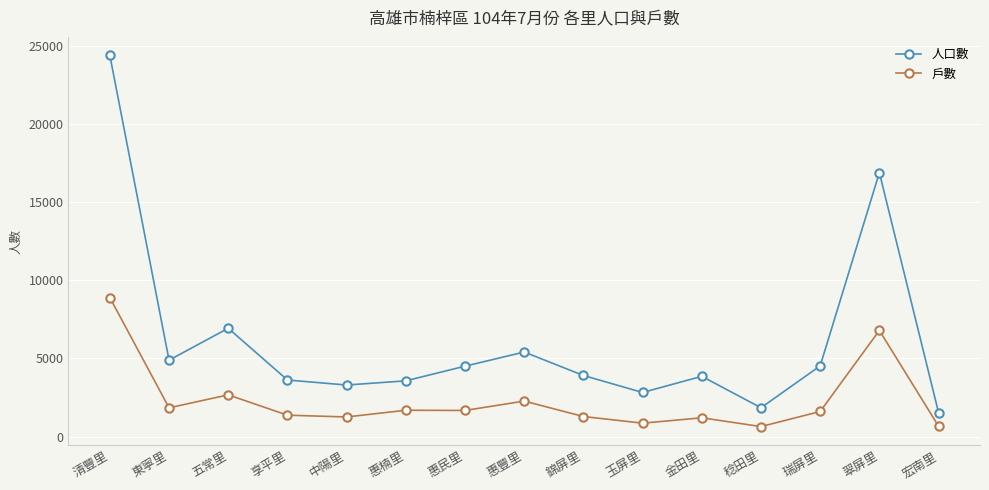

True or false: 戶數 and 人口數 intersect in this chart.

False